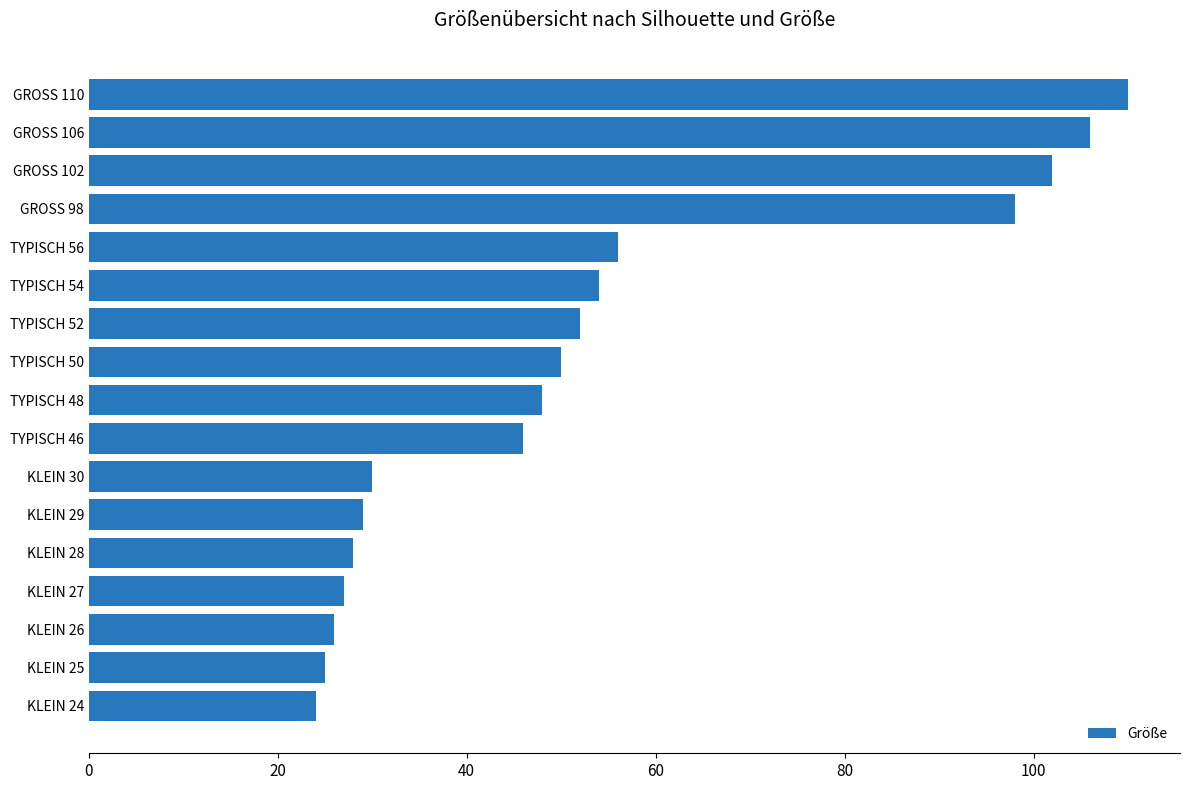

What is the change in value from KLEIN 24 to TYPISCH 46?

+22